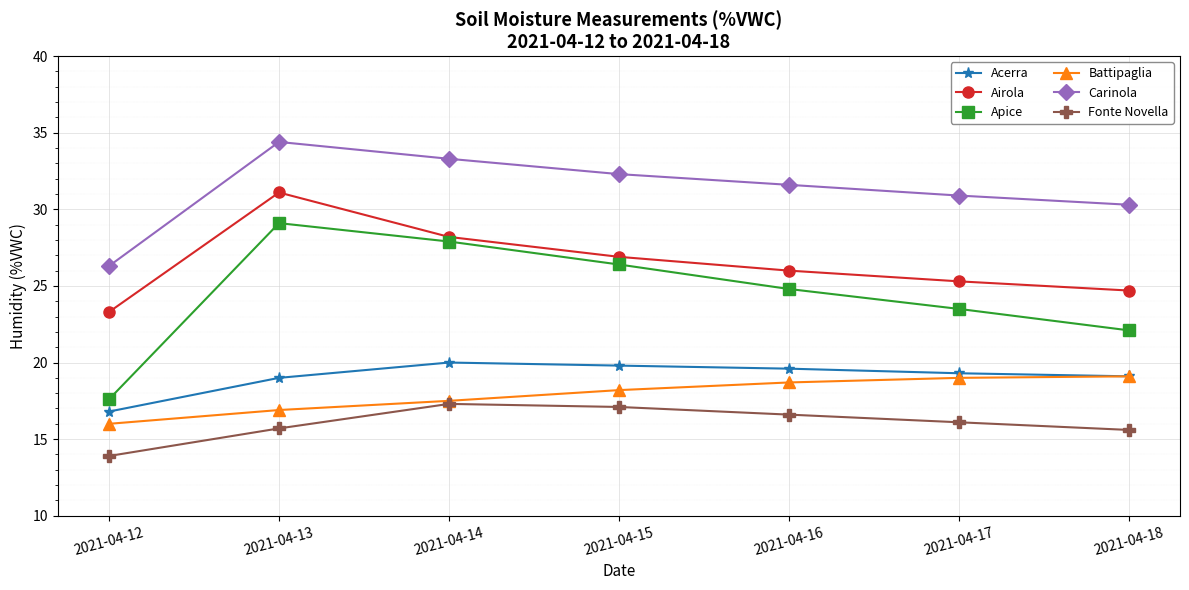

How many interior local peaks does the Carinola series have?

1